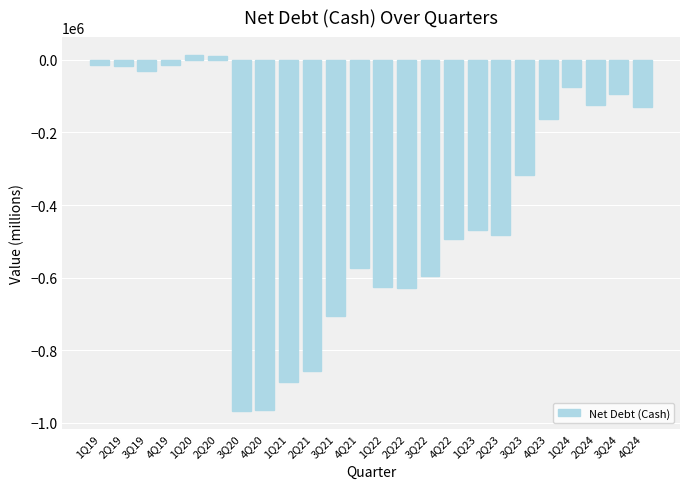

What is the approximate value at 3Q22?

-596021.7